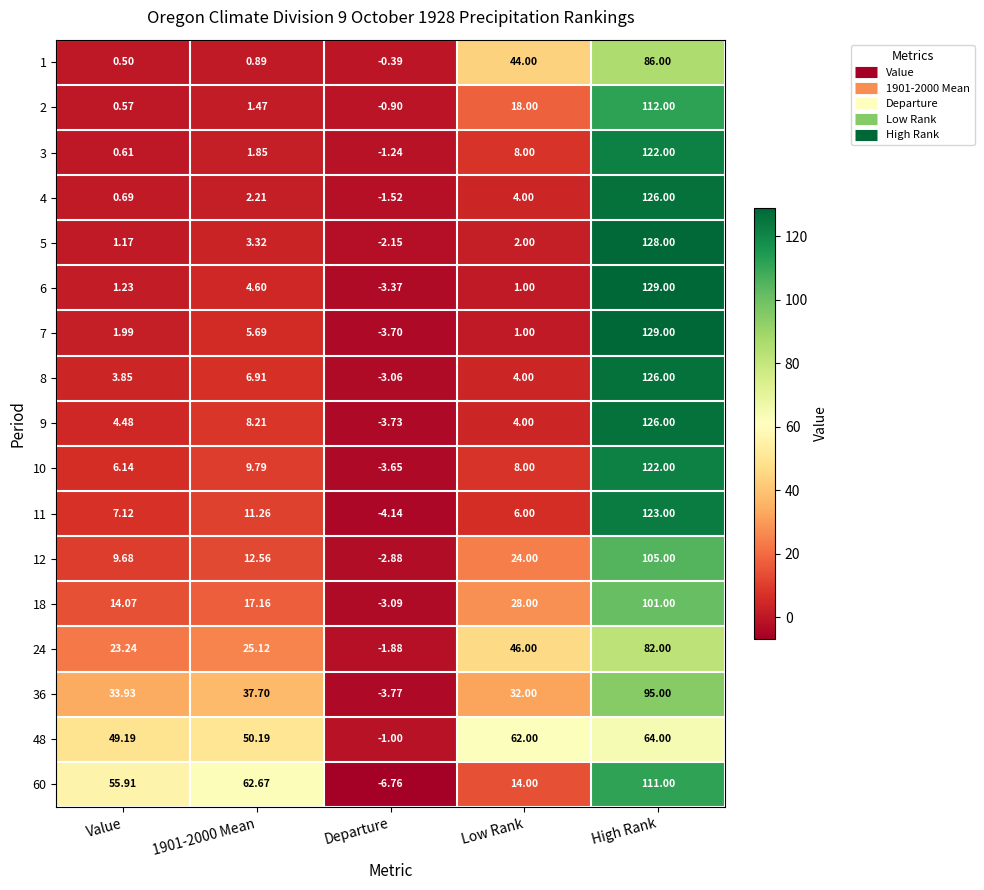

How many data points in 4 are above 2?

3